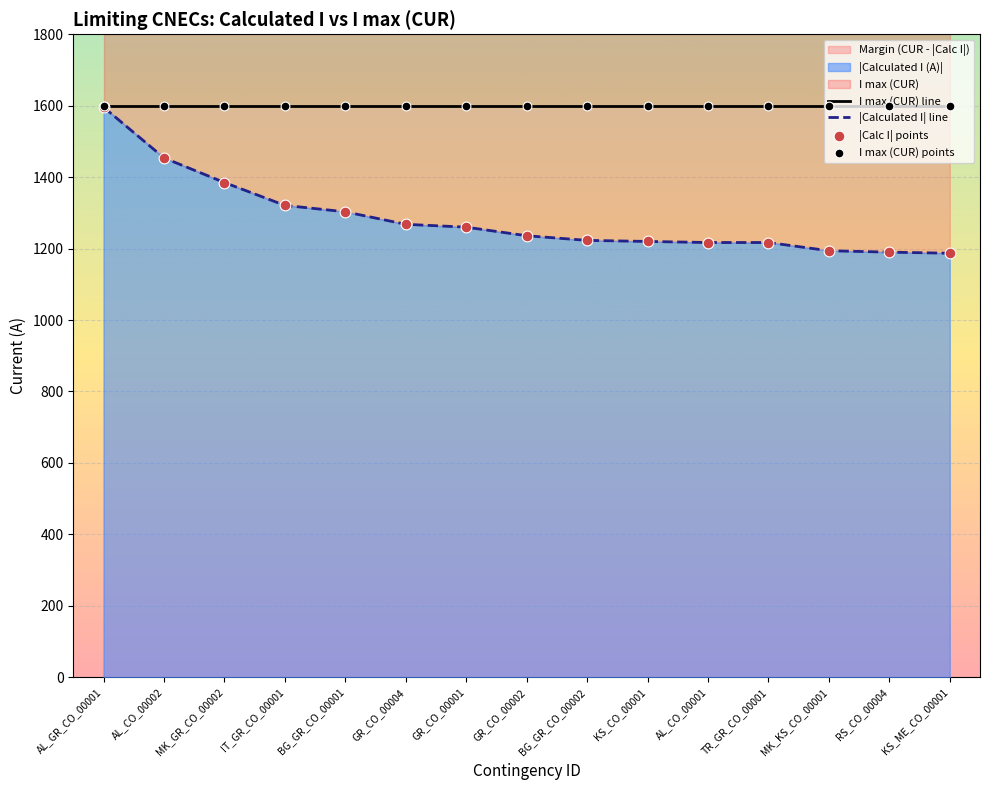

What is the total value across all series at GR_CO_00002?

5672